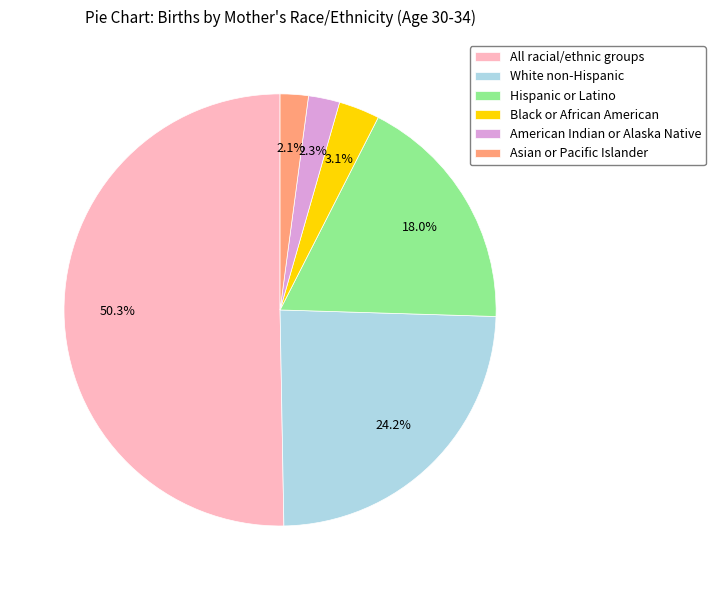

Is it true that Black or African American is 3% of the pie?

True